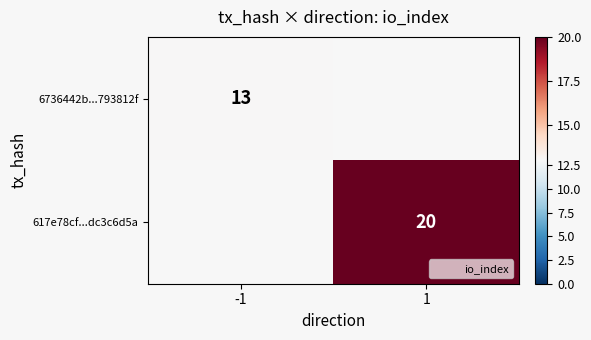

Which category has the highest value across all series?

1